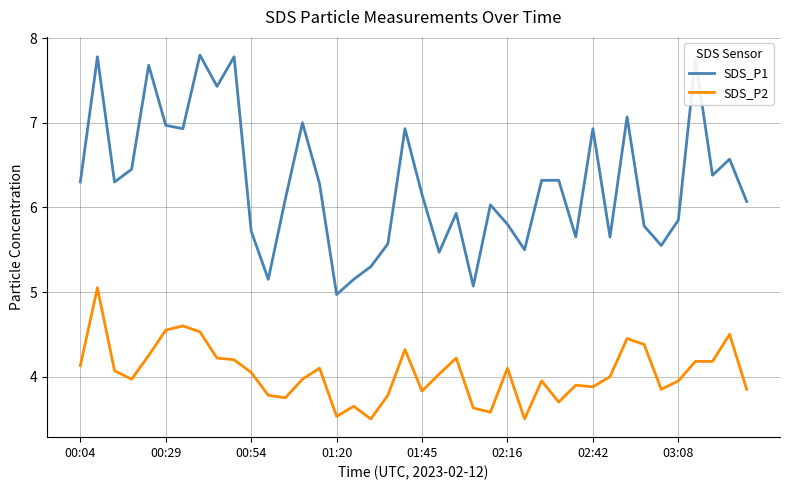

What is the minimum value shown in the chart?

3.5